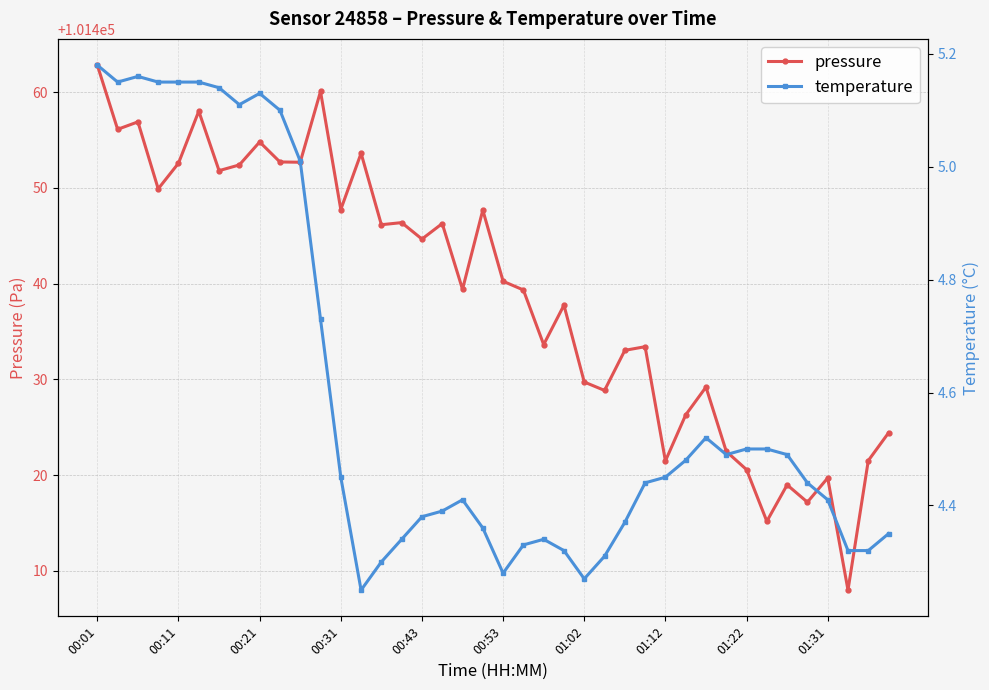

What is the highest value of the pressure series?

101462.8